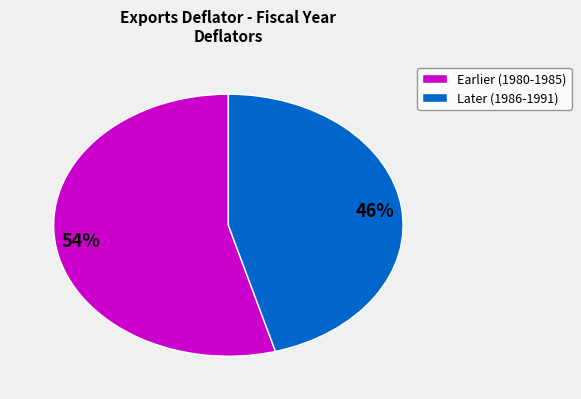

To the nearest percent, what is the average slice percentage?

50%